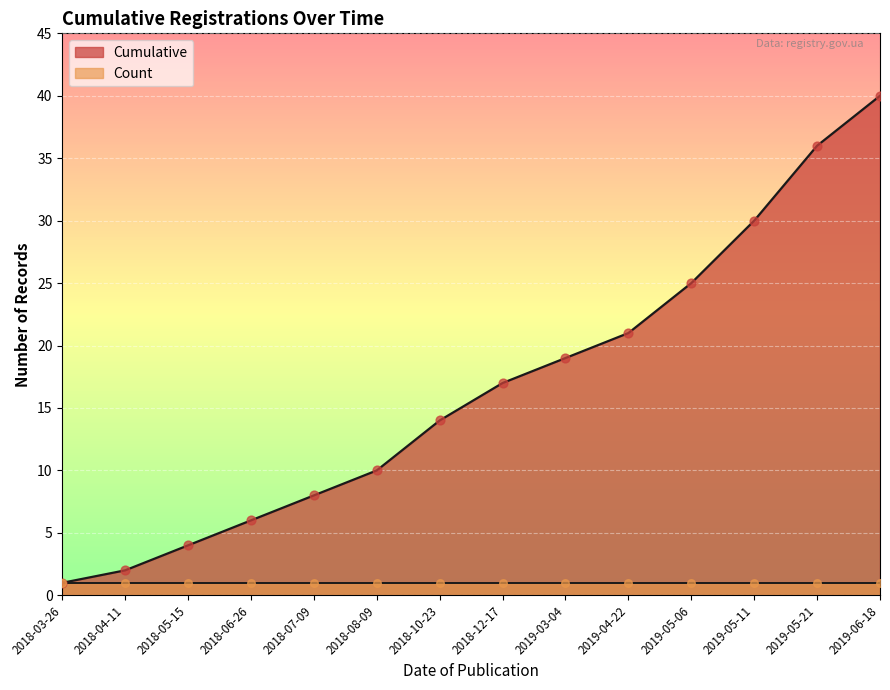

What is the change in value from 2018-07-09 to 2019-05-11?

+22